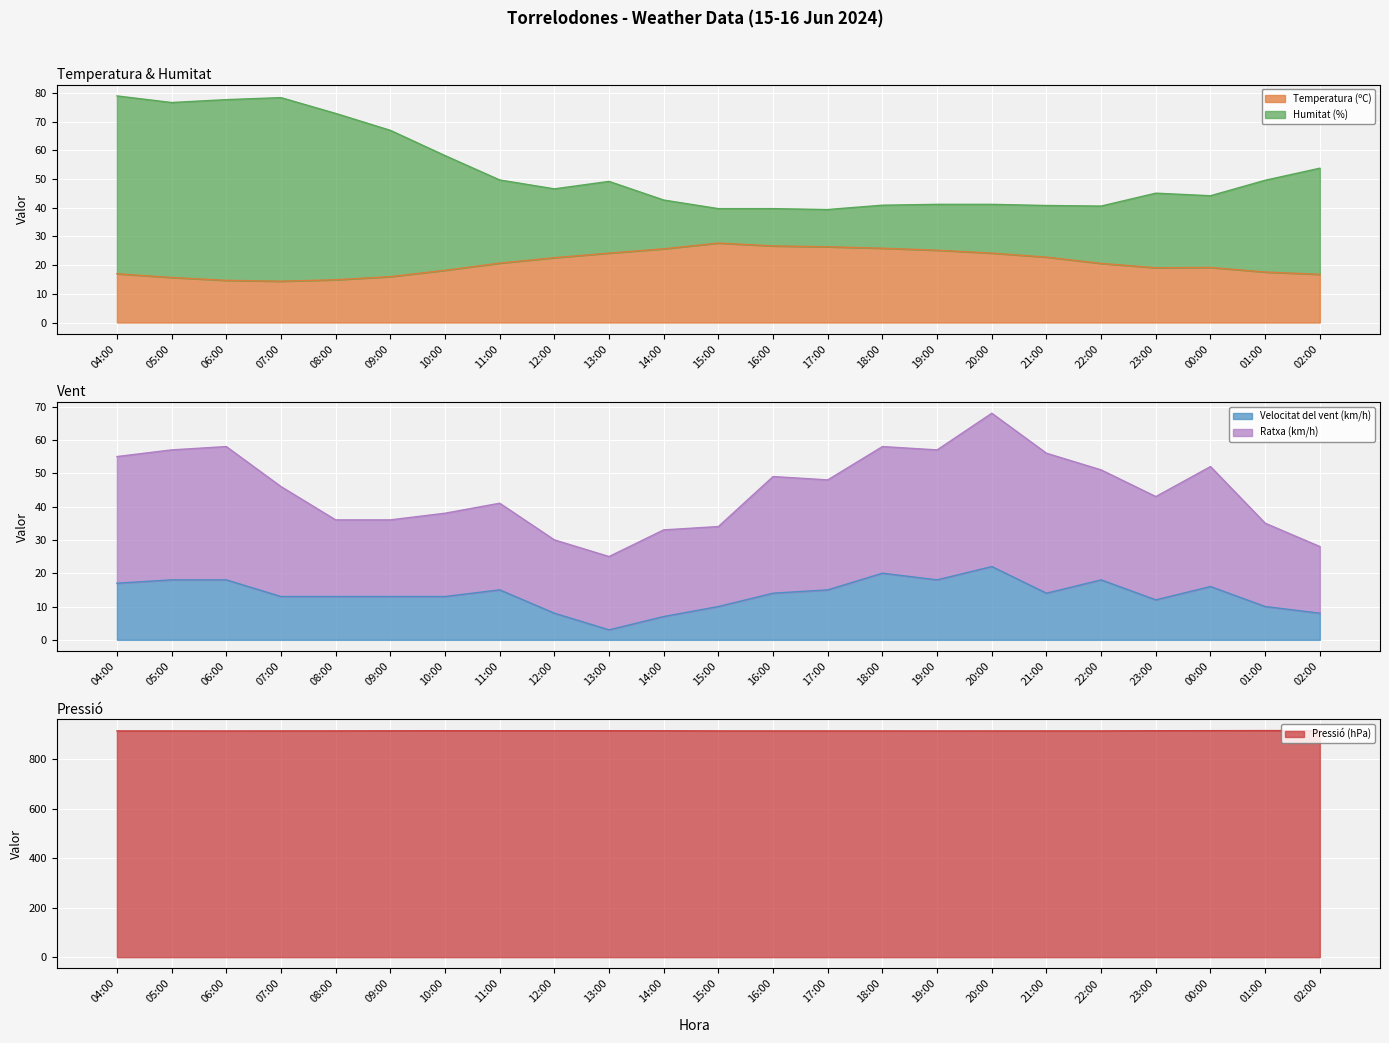

Which label corresponds to the largest value in the chart?

02:00